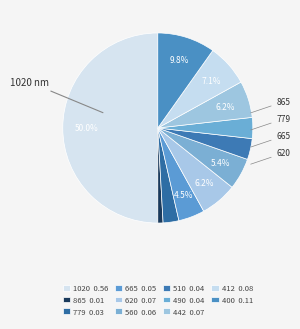

Count the number of slices in the pie.

11